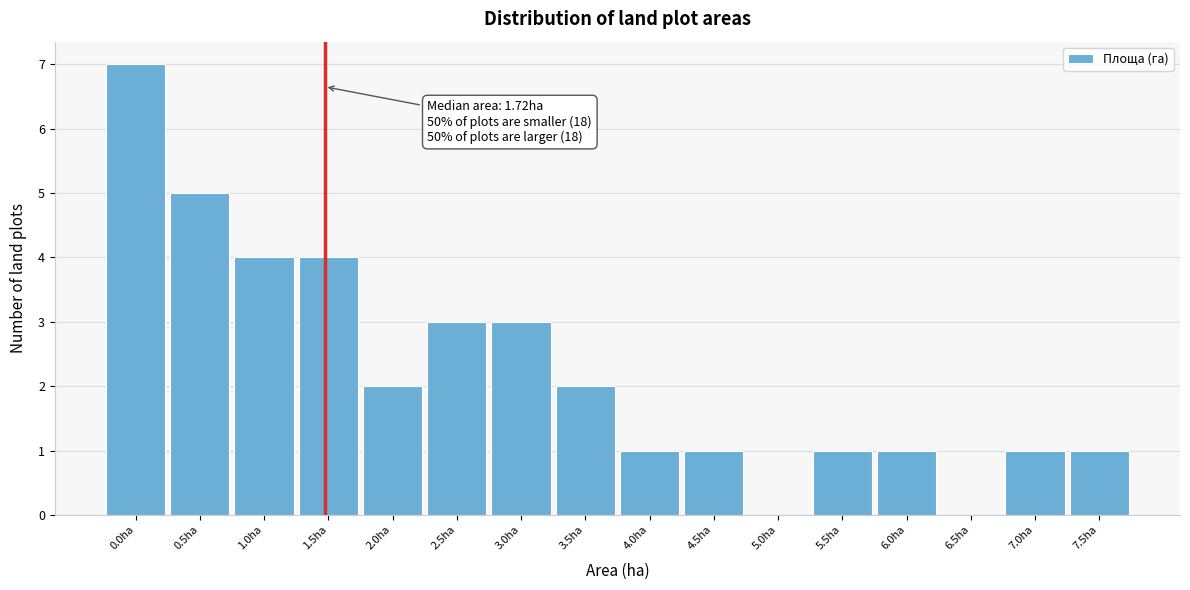

Reading left to right, transcribe all the data shown in this chart.

0.0ha=7	0.5ha=5	1.0ha=4	1.5ha=4	2.0ha=2	2.5ha=3	3.0ha=3	3.5ha=2	4.0ha=1	4.5ha=1	5.0ha=0	5.5ha=1	6.0ha=1	6.5ha=0	7.0ha=1	7.5ha=1